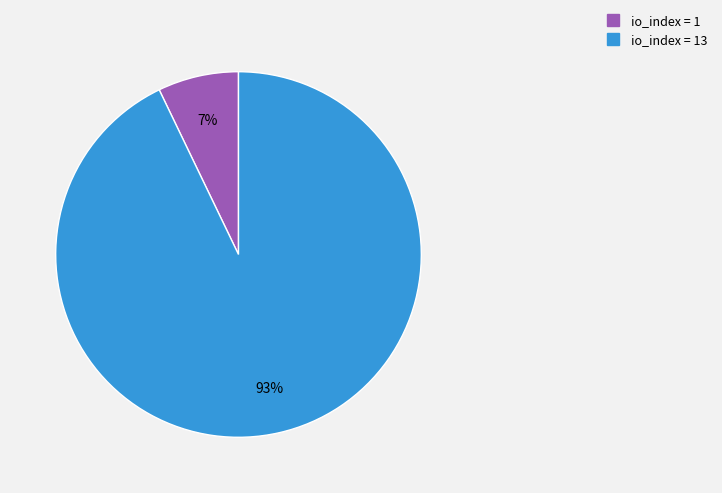

To the nearest percent, what is the difference between the largest and smallest slice percentages?

86%